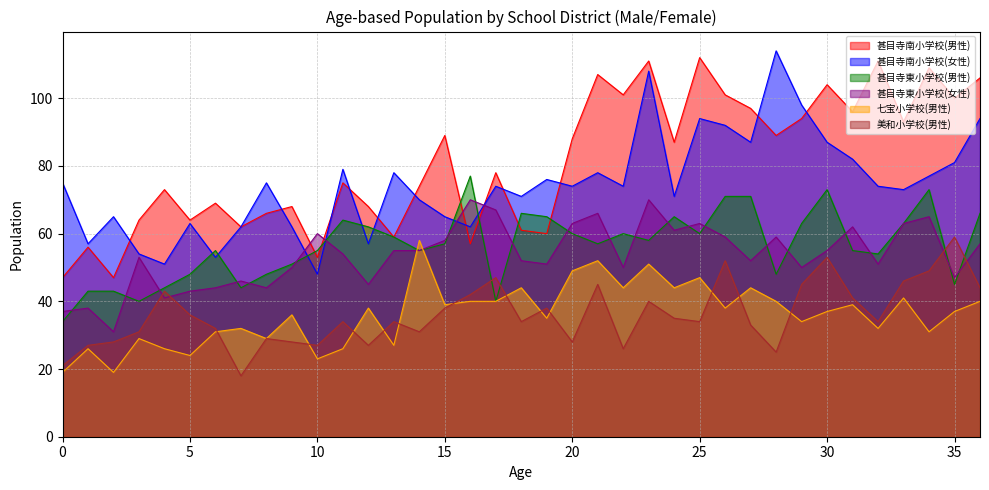

The 甚目寺南小学校(男性) series shows 111 at 7. True or false?

False